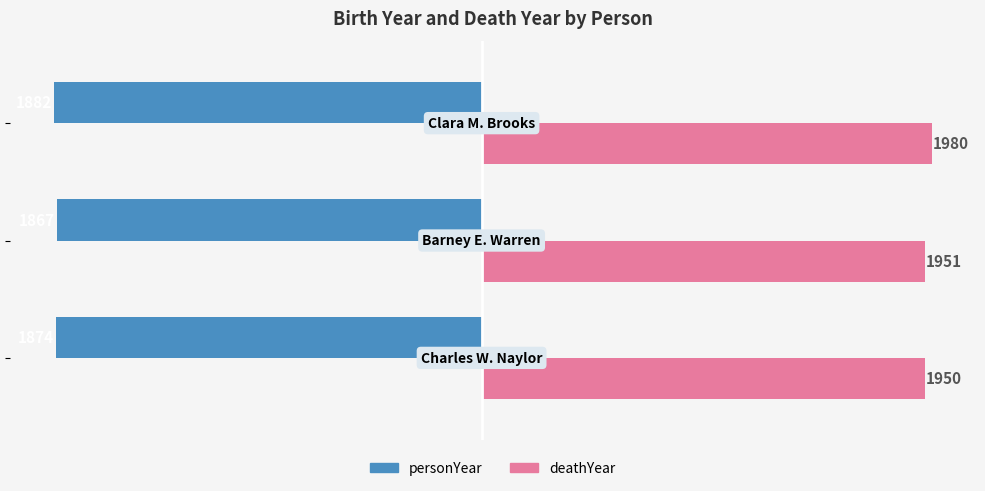

Which series has the widest spread of values?

deathYear